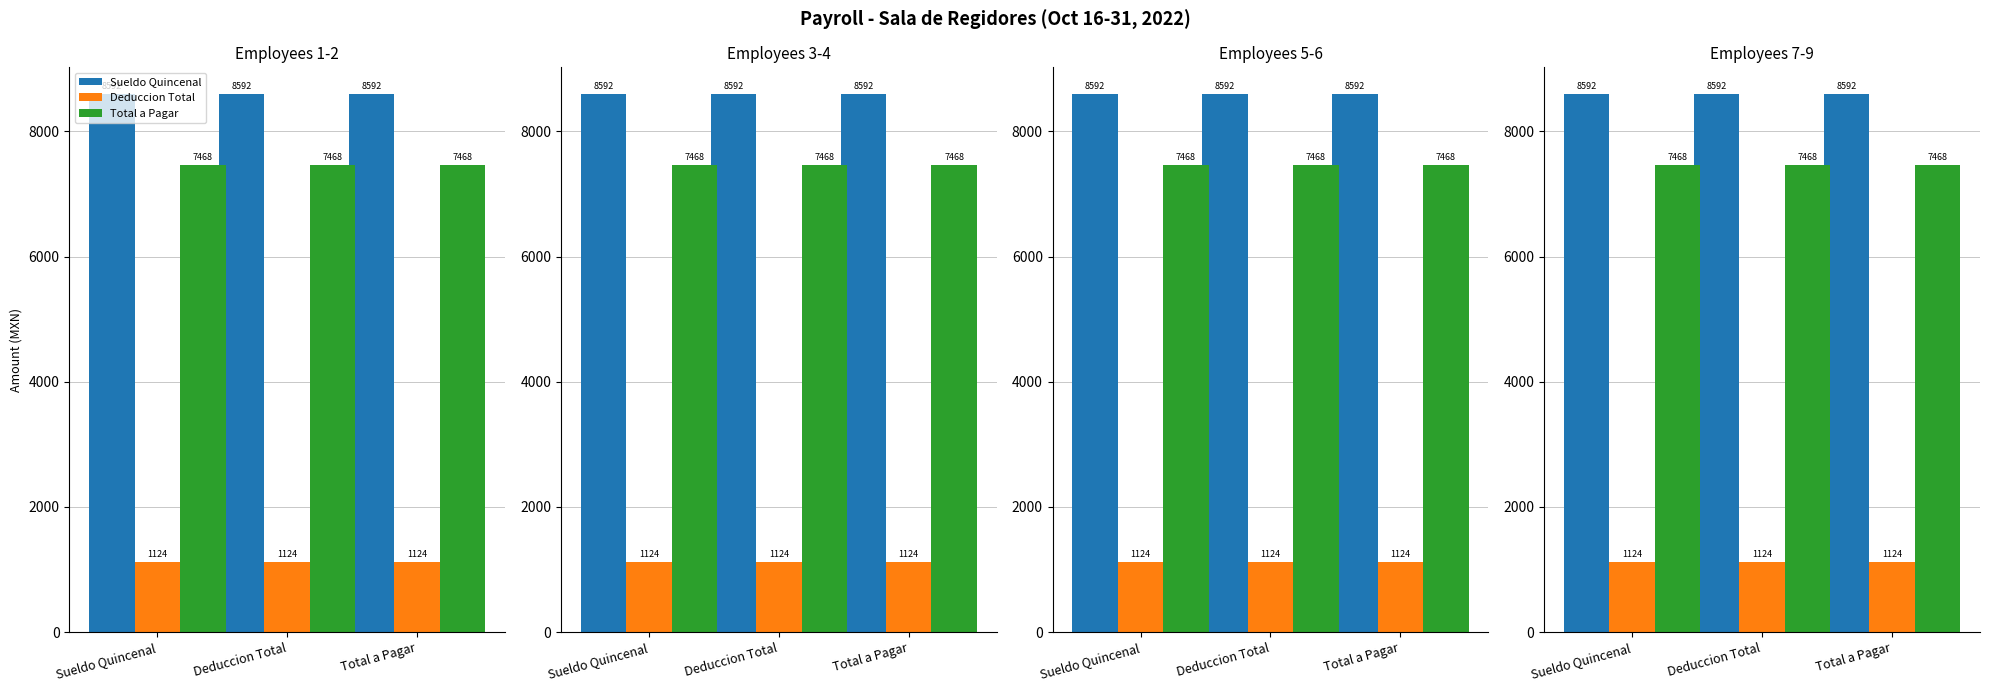

What is the maximum value for Sueldo Quincenal?

8592.0